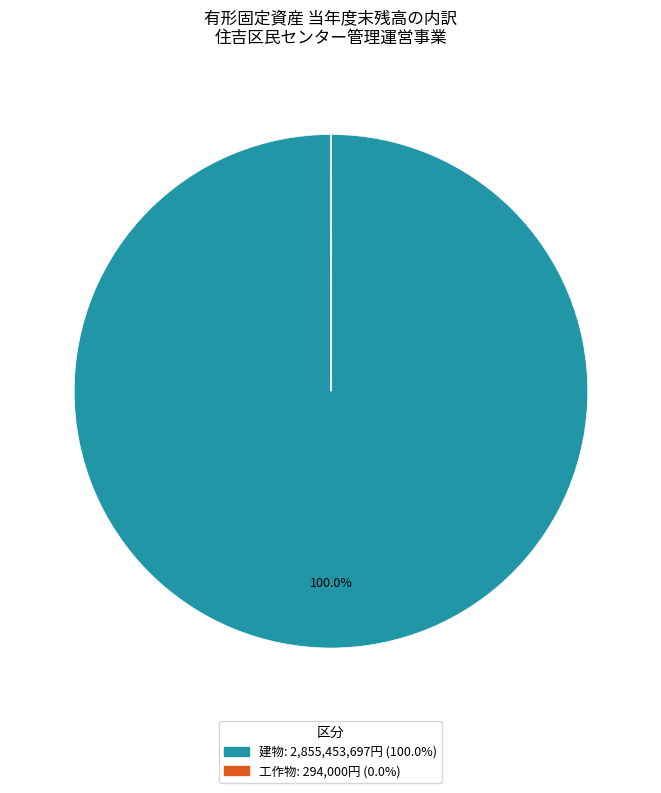

To the nearest percent, what is the difference between the largest and smallest slice percentages?

100%